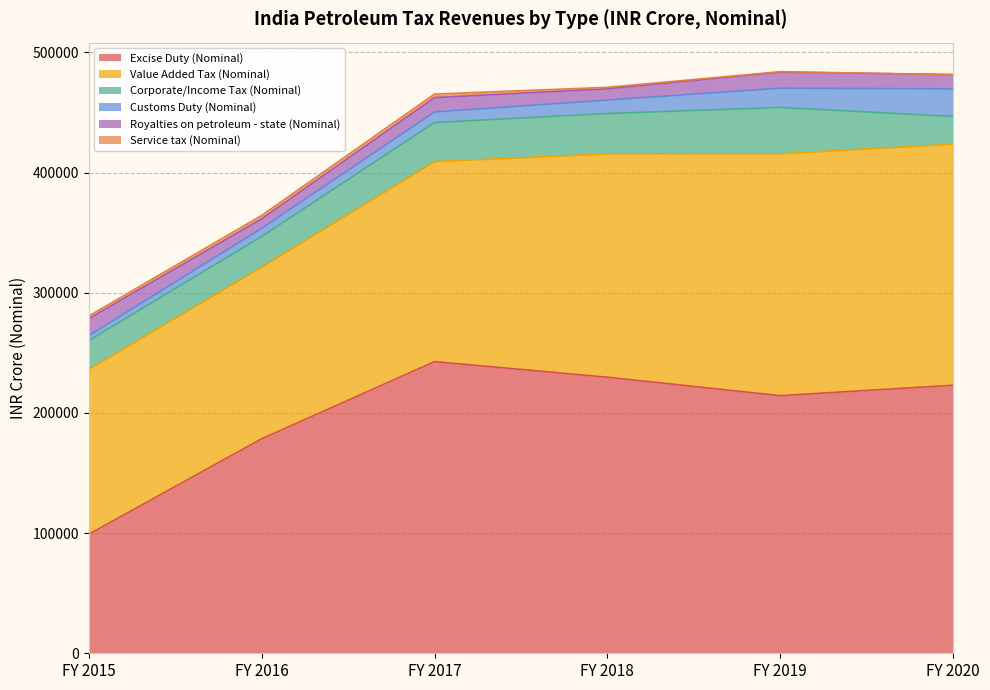

True or false: Excise Duty (Nominal) has a value of 178477 at FY 2016.

True